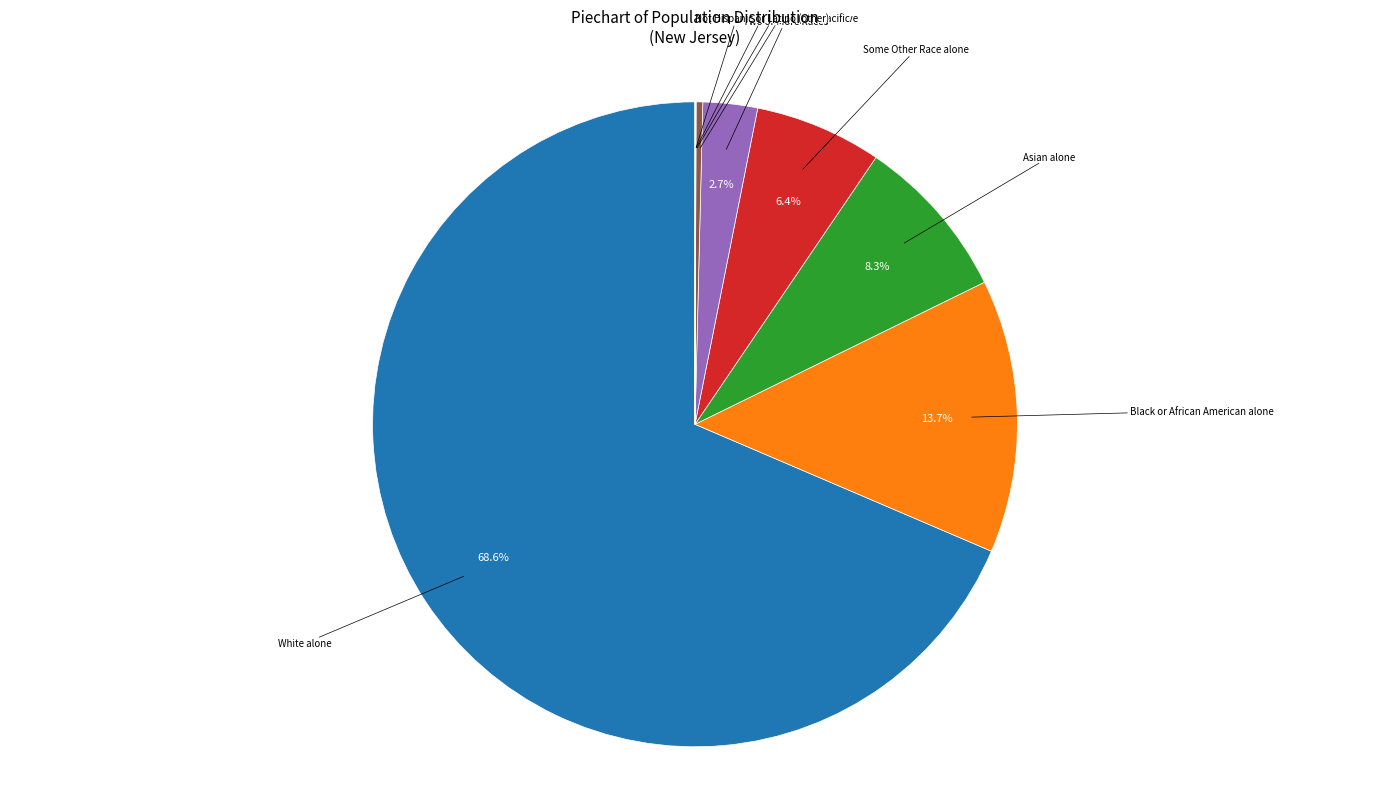

Does any single category account for the majority?

Yes